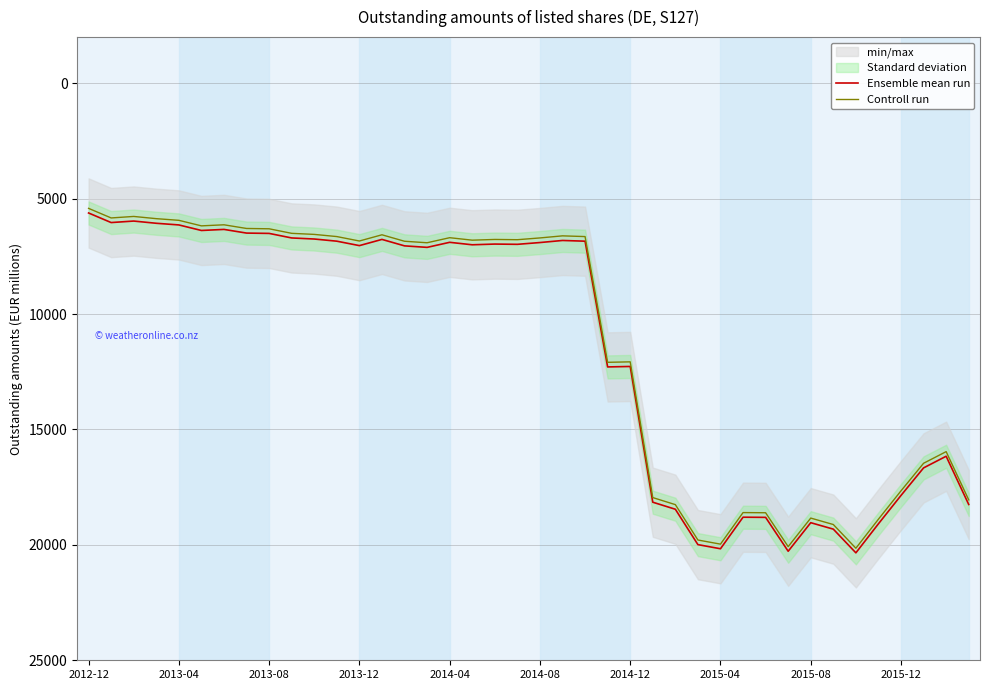

What position from the right is 38?

2